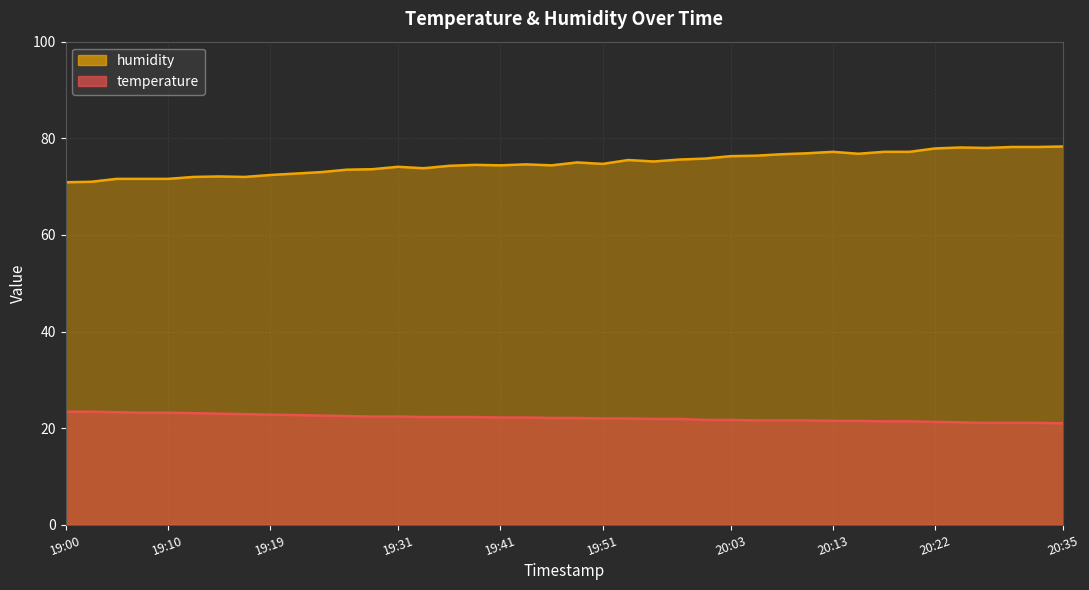

What are all the series names shown in the legend?

temperature, humidity